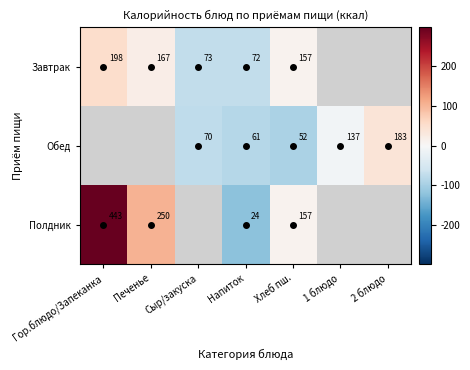

Read the Завтрак value at Печенье.

20.7